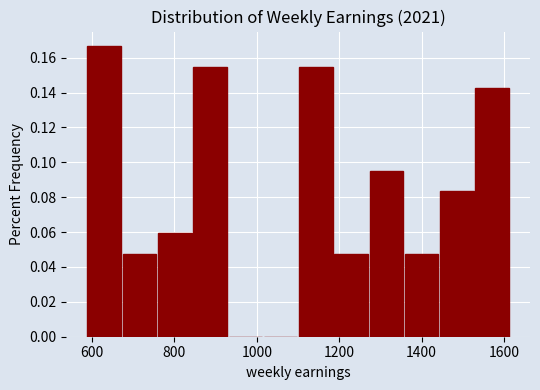

Reading left to right, list every bar in this chart as the range it spans on the x-axis followed by its height. Neither the bar edges nor the heights are printed on the chart, so give them approximately, as read against the axes.

580 to 680: 0.166
680 to 760: 0.048
760 to 840: 0.060
840 to 920: 0.154
920 to 1020: 0
1020 to 1100: 0
1100 to 1180: 0.154
1180 to 1280: 0.048
1280 to 1360: 0.096
1360 to 1440: 0.048
1440 to 1520: 0.084
1520 to 1620: 0.142